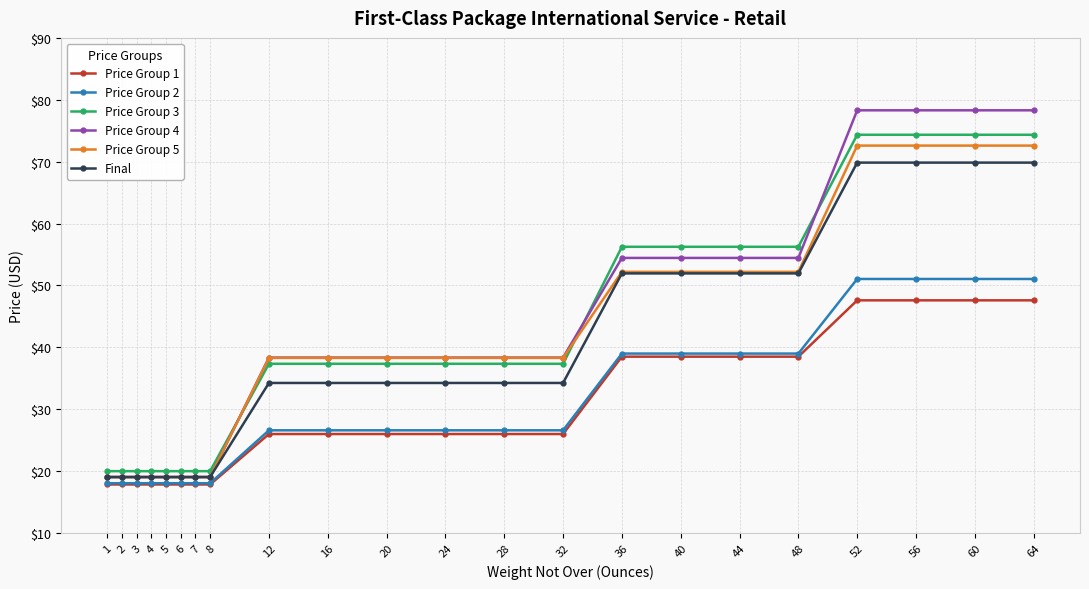

Is the value of Final at 1 greater than the value of Price Group 2 at 12?

No